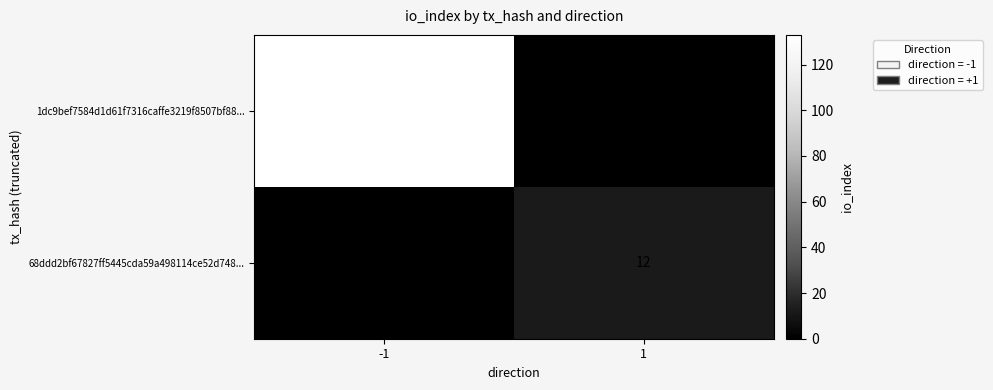

The value of 1dc9bef7584d1d61f7316caffe3219f8507bf88... at -1 is 35. True or false?

False